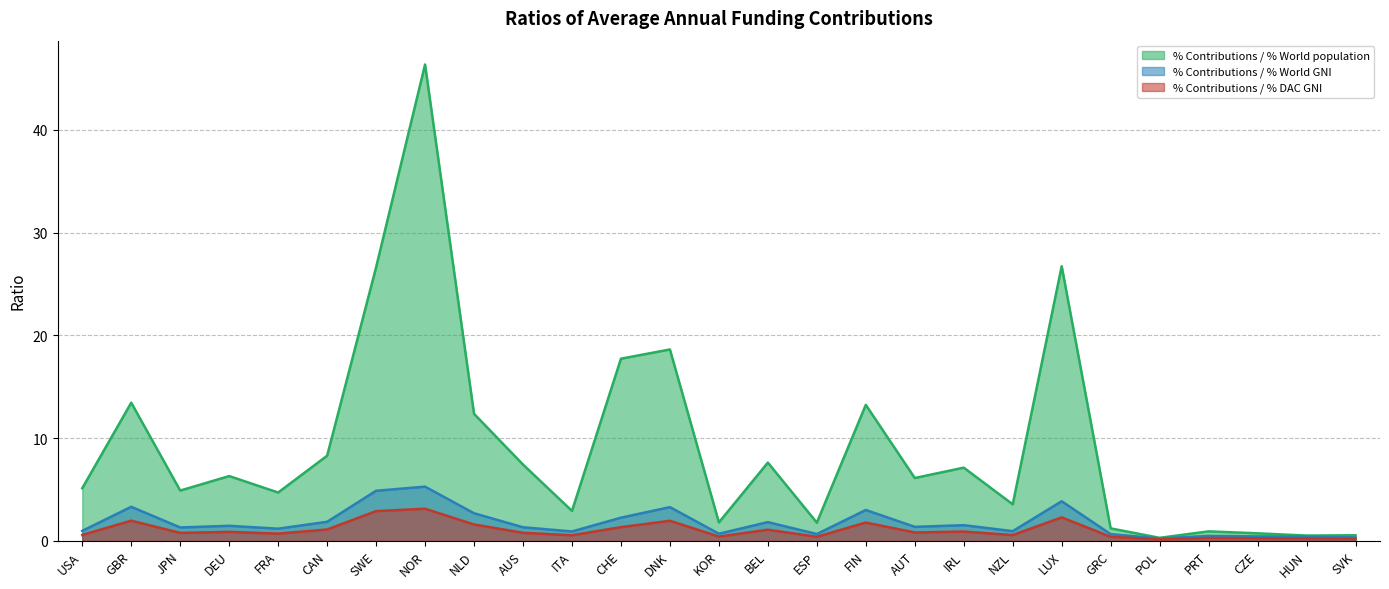

The value of % Contributions / % World population at AUT is 6.1. True or false?

True